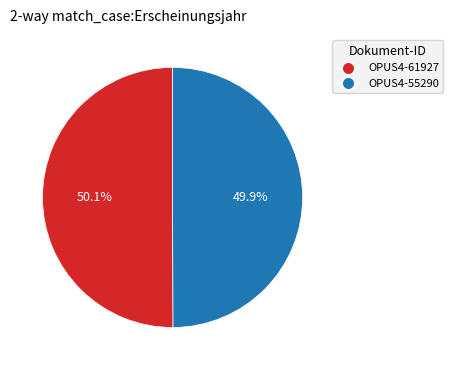

What is the total percentage of OPUS4-55290 and OPUS4-61927?

100.0%